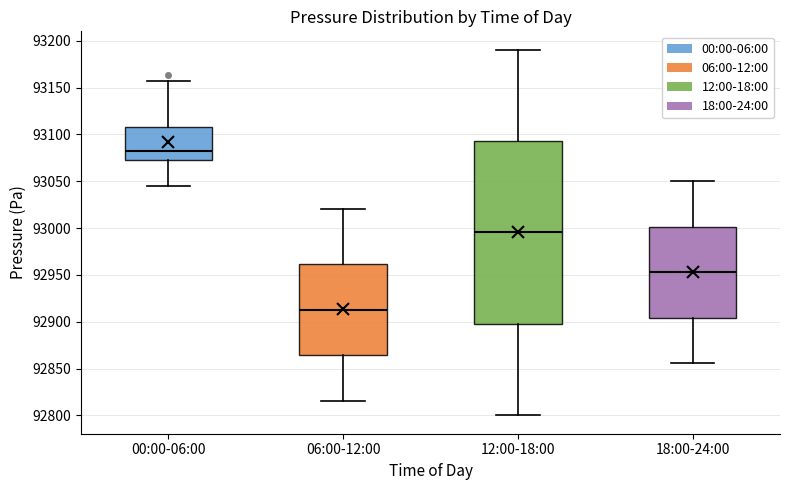

Reading left to right, transcribe this box plot: for each box, give where its median line is, the range the box spans, and where its two whiskers end, as read against the y-axis. The values are not printed on the chart, so give them approximately, as read against the axis.

00:00-06:00: median 93085, box 93075 to 93110, whiskers 93045 to 93155
06:00-12:00: median 92915, box 92865 to 92960, whiskers 92815 to 93020
12:00-18:00: median 92995, box 92900 to 93095, whiskers 92800 to 93190
18:00-24:00: median 92955, box 92905 to 93000, whiskers 92855 to 93050